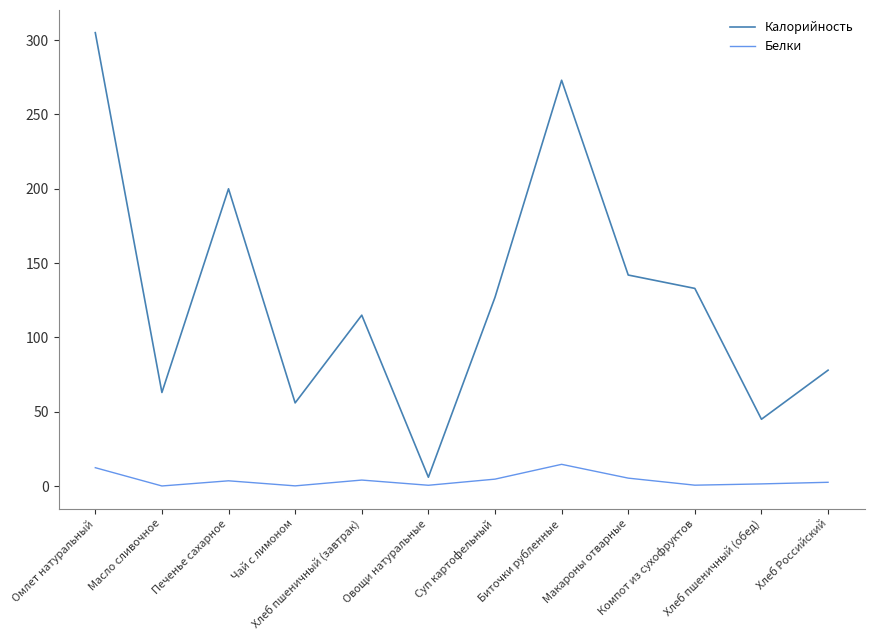

What is the sum of the Белки values at Омлет натуральный and Чай с лимоном?

12.6